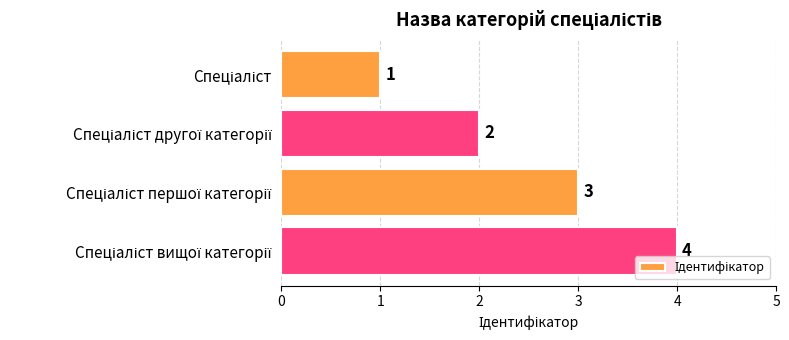

What is the difference between the maximum and minimum values?

3